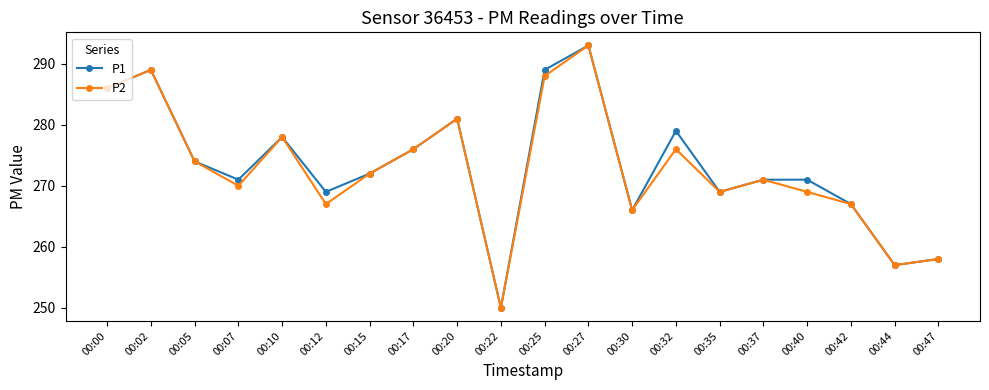

What are all the series names shown in the legend?

P1, P2